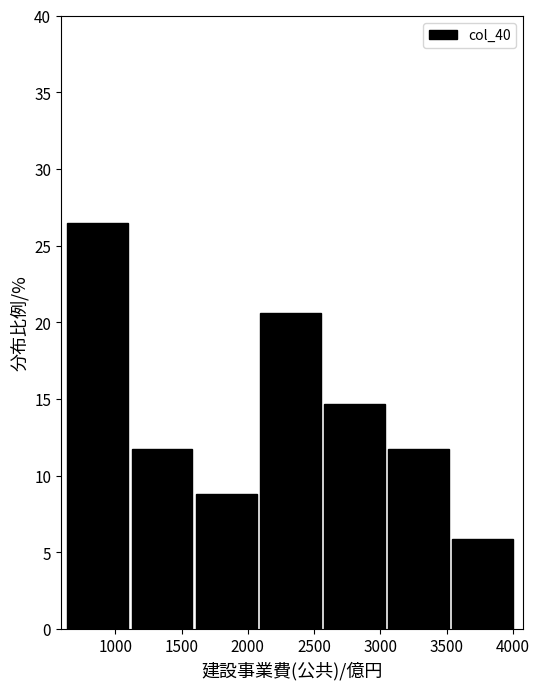

Reading left to right, list every bar in this chart as the range it spans on the x-axis followed by its height. Neither the bar edges nor the heights are printed on the chart, so give them approximately, as read against the axes.

650 to 1100: 26.5
1100 to 1600: 12.0
1600 to 2100: 9.0
2100 to 2600: 20.5
2600 to 3050: 14.5
3050 to 3550: 12.0
3550 to 4050: 6.0